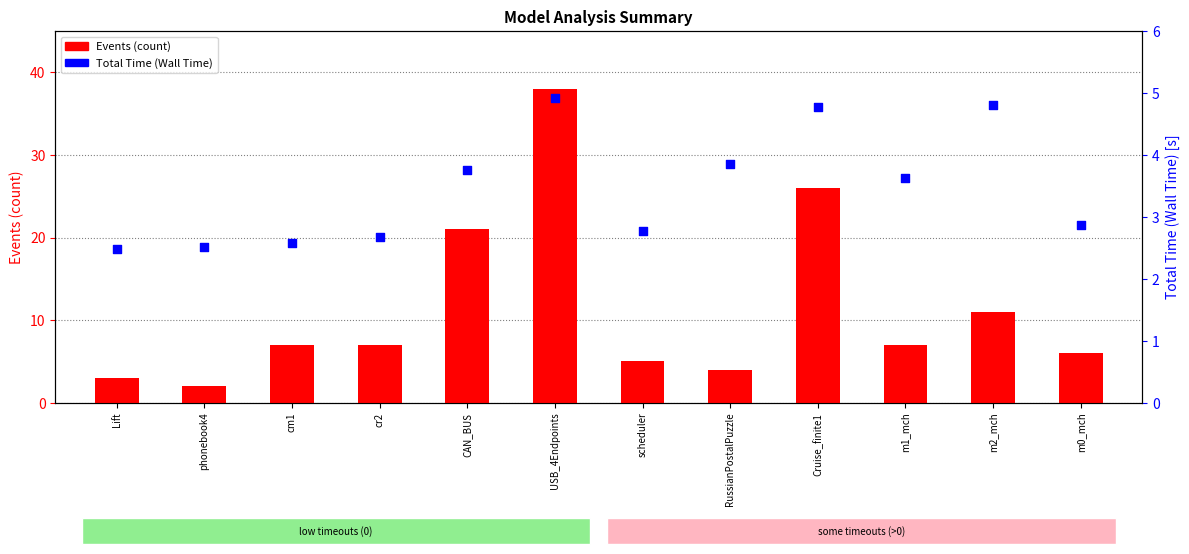

Which series reaches the minimum Y coordinate?

Events (count)